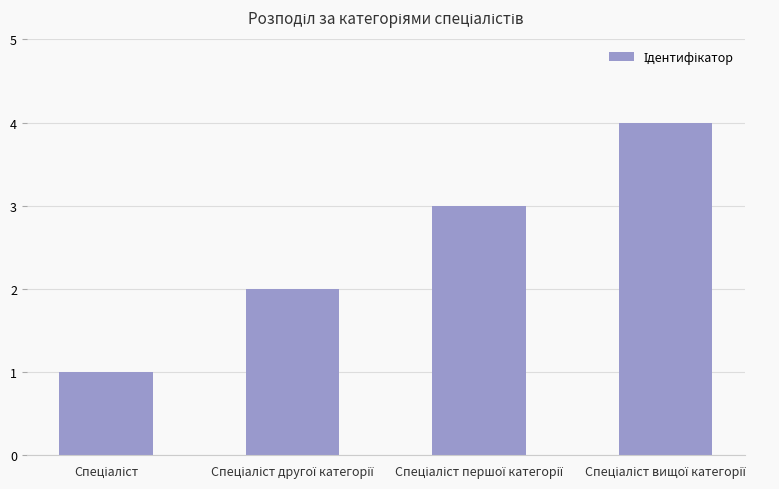

What is the smallest value displayed?

1